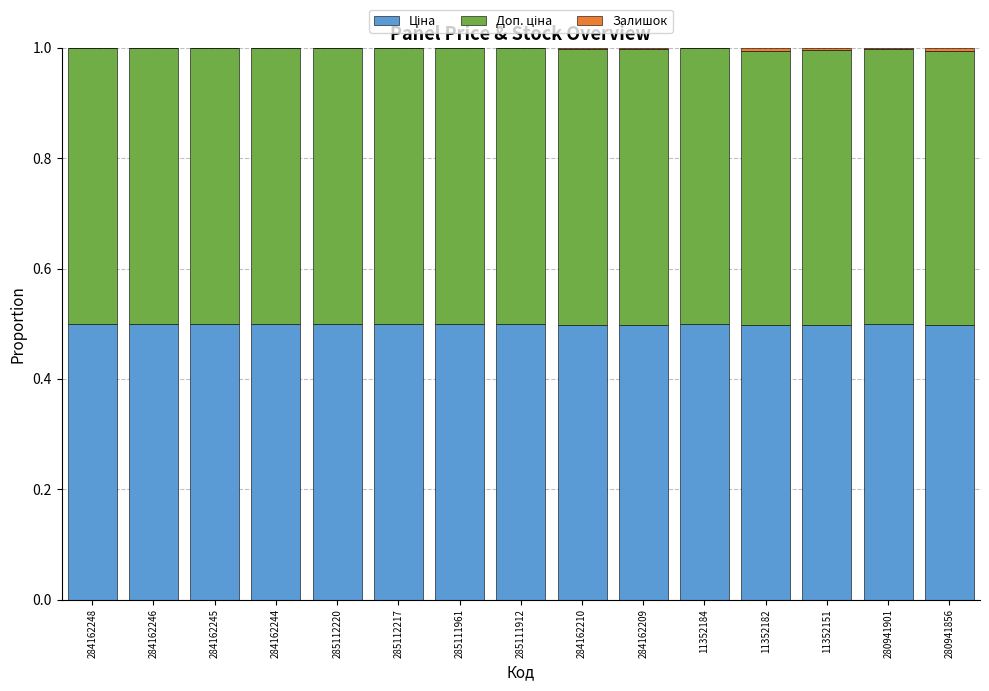

Are the bars horizontal?

No